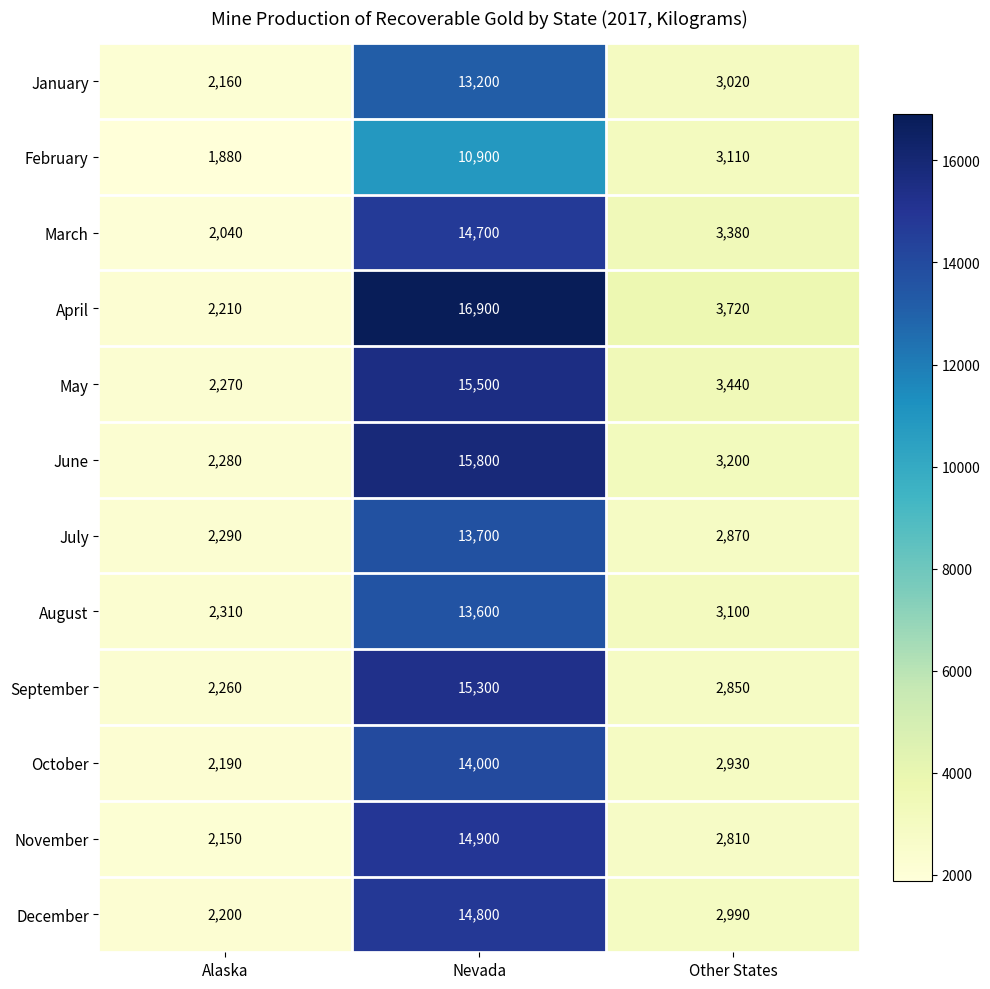

The January series shows 7611 at Nevada. True or false?

False